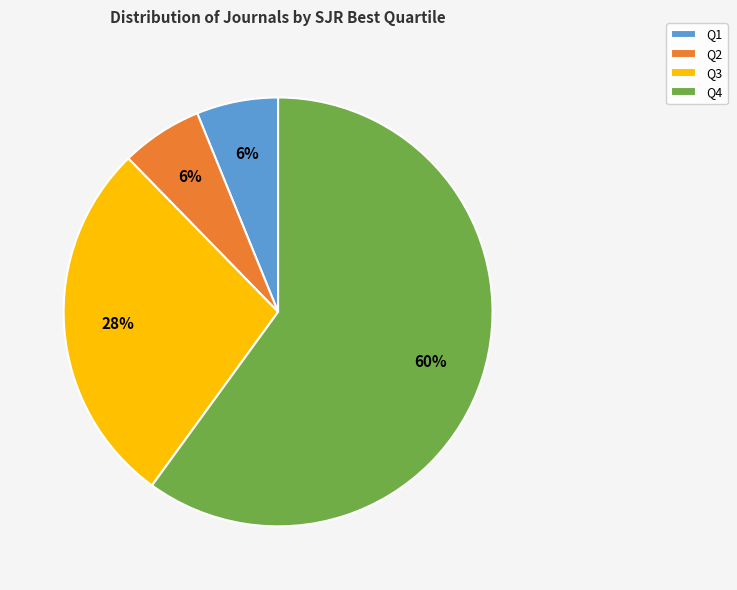

Which category has the biggest portion of the pie?

Q4